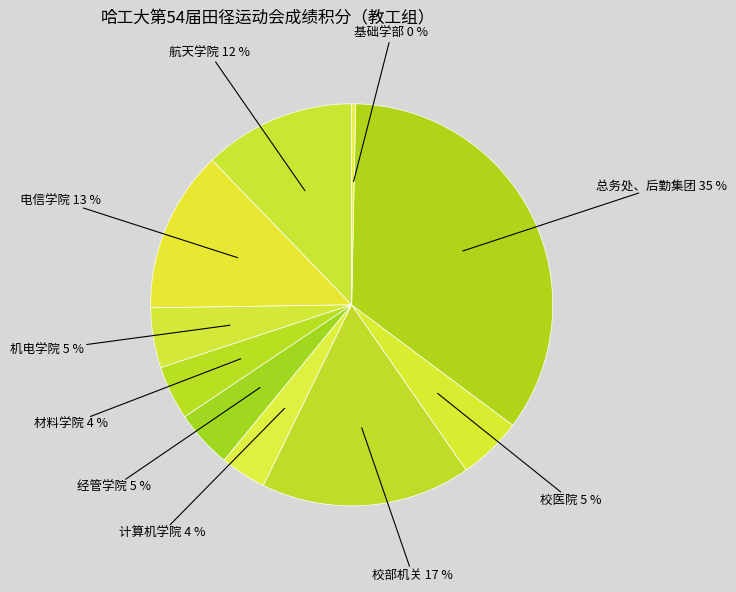

What is the smallest slice in the pie chart?

基础学部